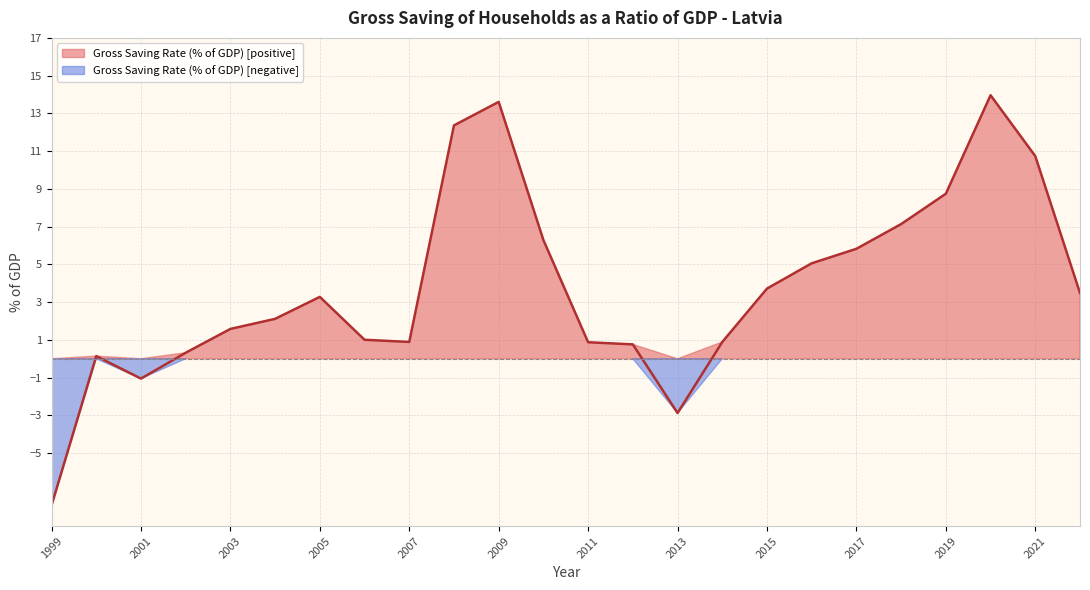

What is the difference between the values at 2008 and 2013?

15.2